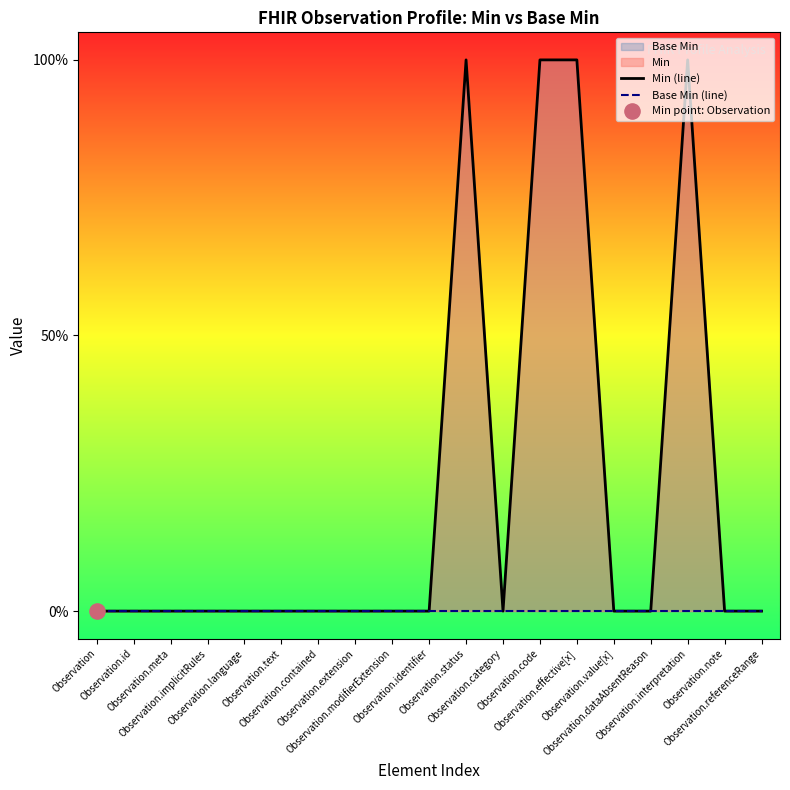

Which series contains the highest Y value?

Min (line)